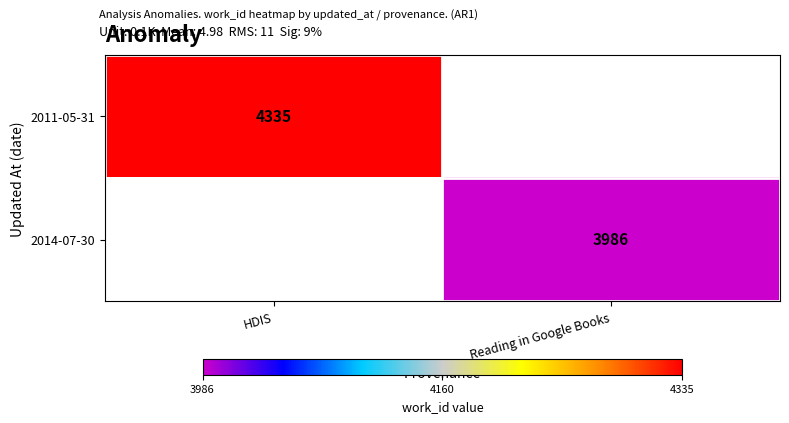

The 2011-05-31 series shows 2578 at HDIS. True or false?

False